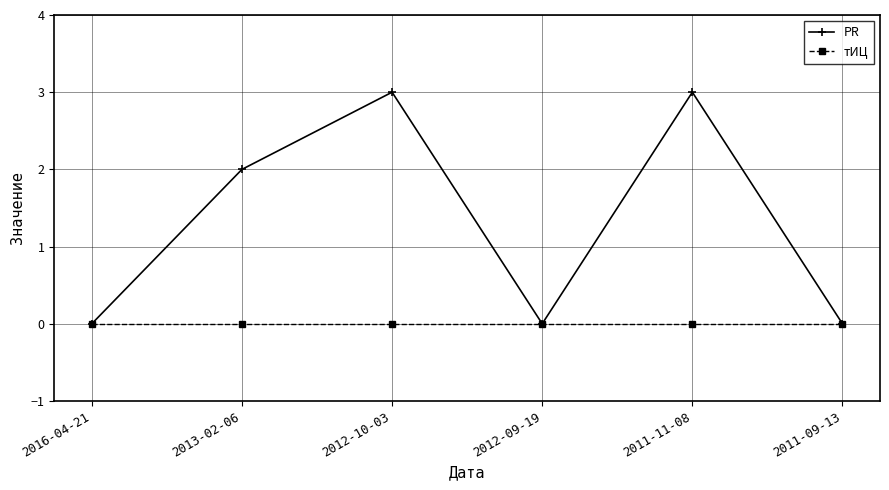

Which series changed the most between 2012-10-03 and 2012-09-19?

PR